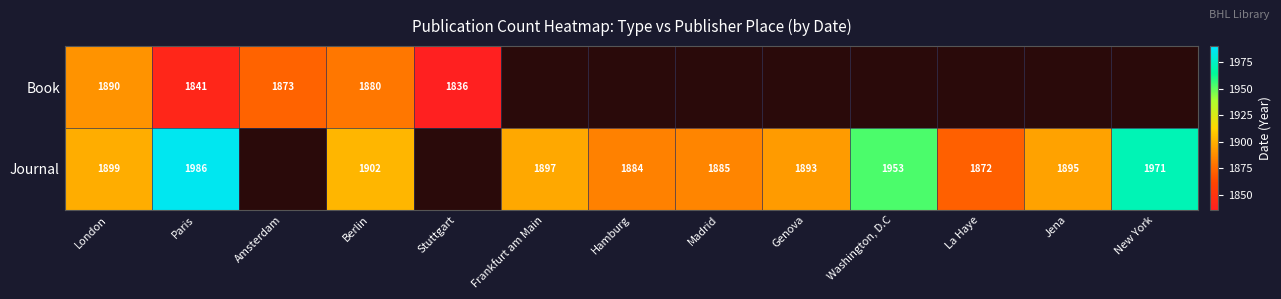

Rank the series at Berlin from lowest to highest value.

Book, Journal